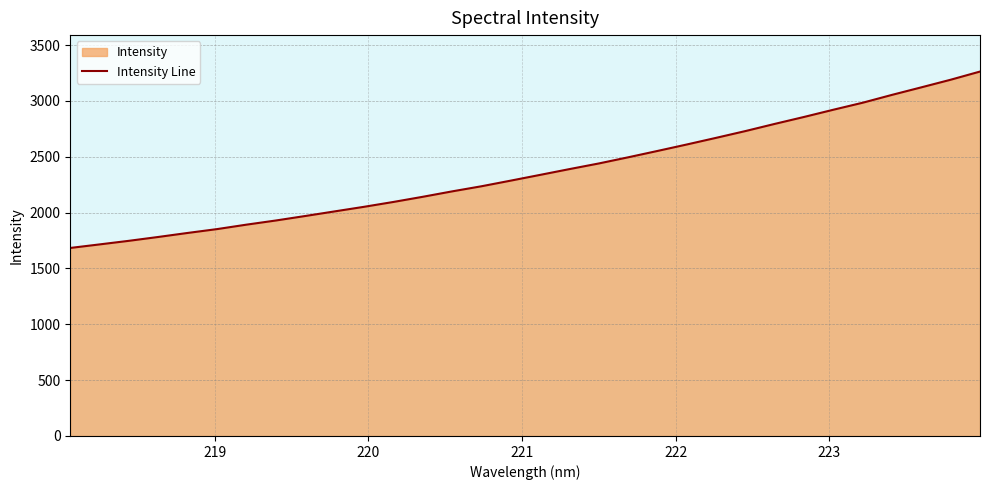

True or false: there are more than 1 points higher than both neighbors.

False